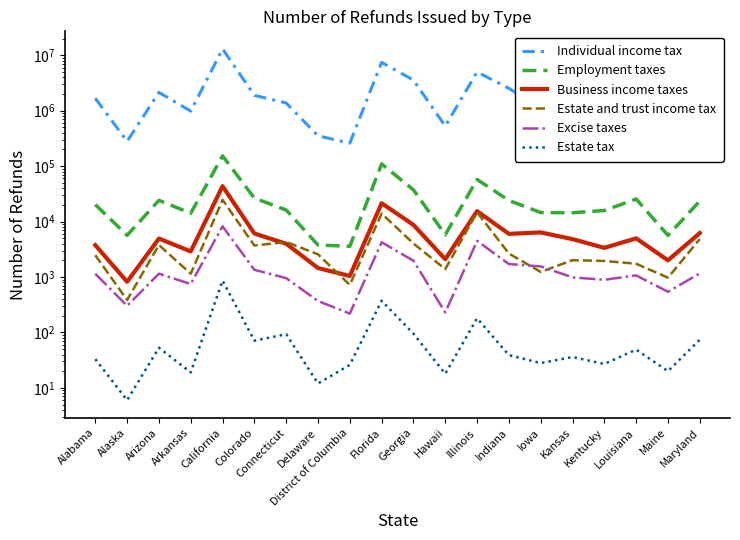

What is the total value across all series at Delaware?

360799